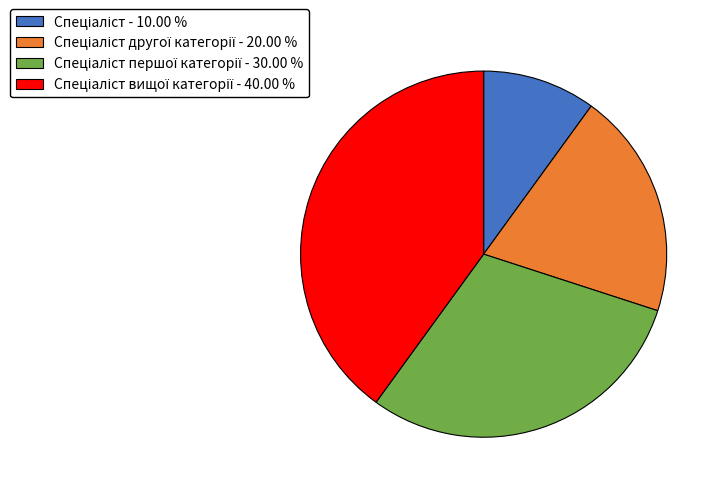

Does any single category account for the majority?

No